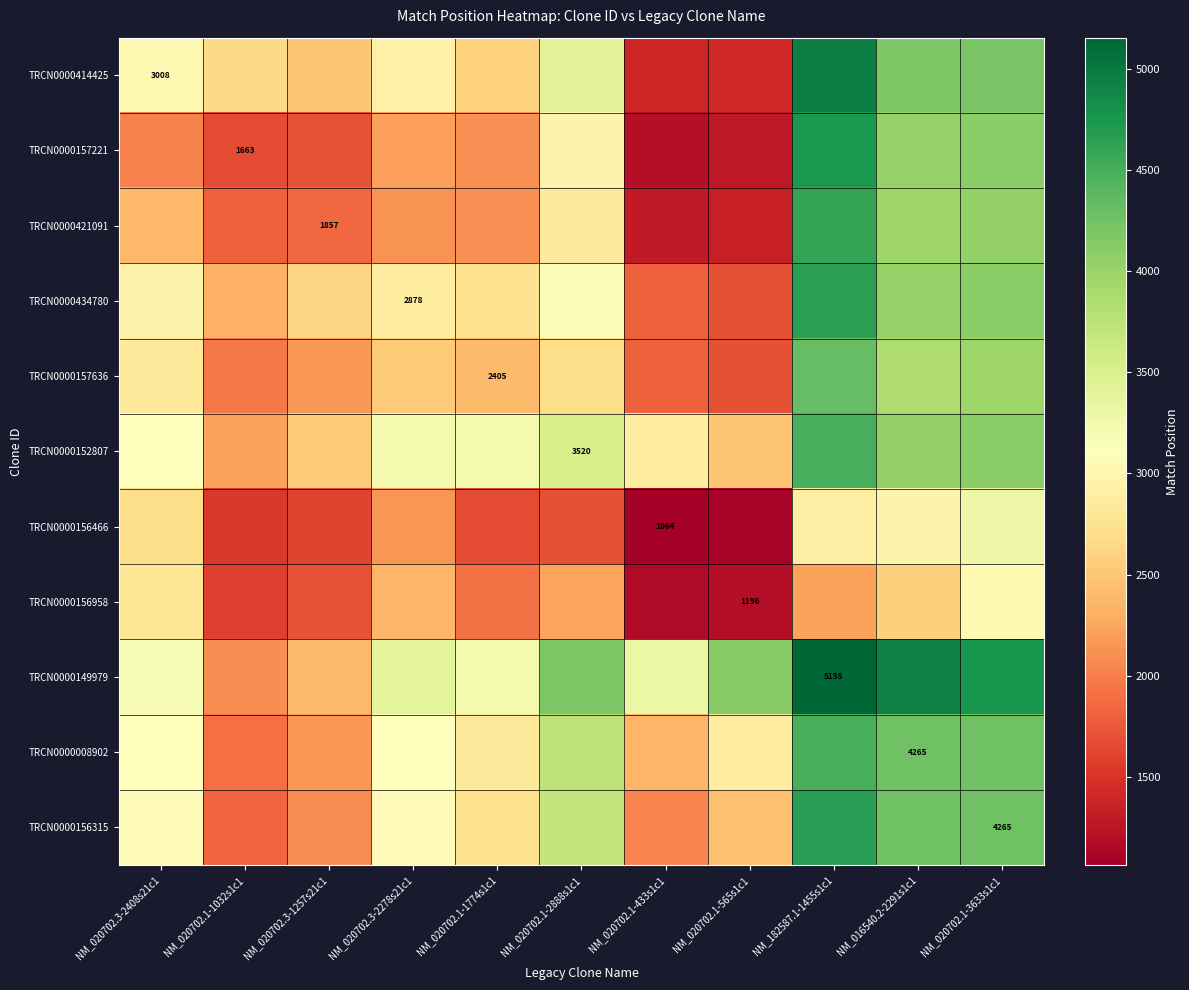

The value of TRCN0000008902 at NM_020702.3-2278s21c1 is 3107.3. True or false?

True